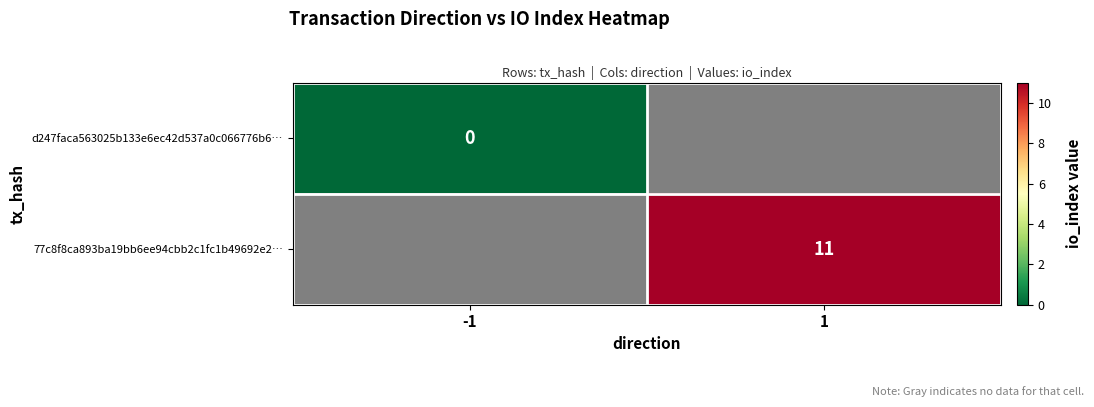

At which category does the chart reach its minimum across all series?

-1